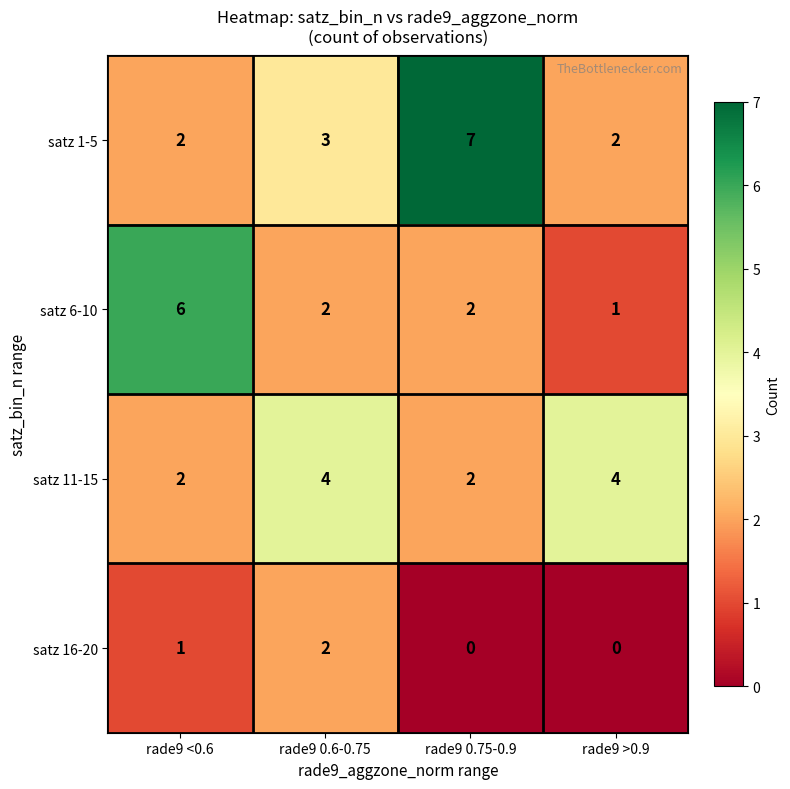

What is the greatest value displayed?

7